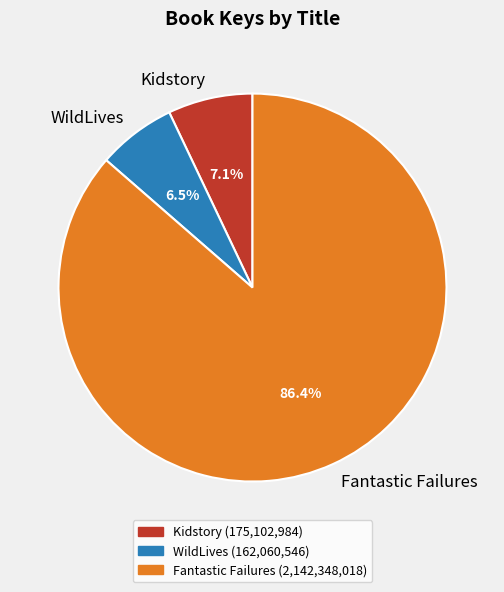

What percentage do Fantastic Failures and WildLives together represent?

92.9%